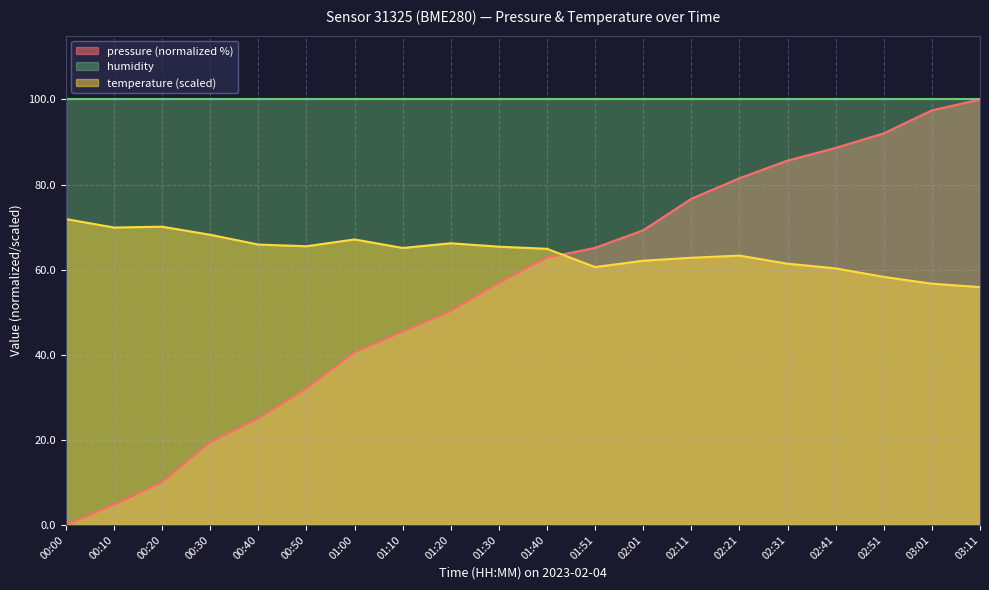

True or false: humidity and temperature (scaled) intersect in this chart.

False